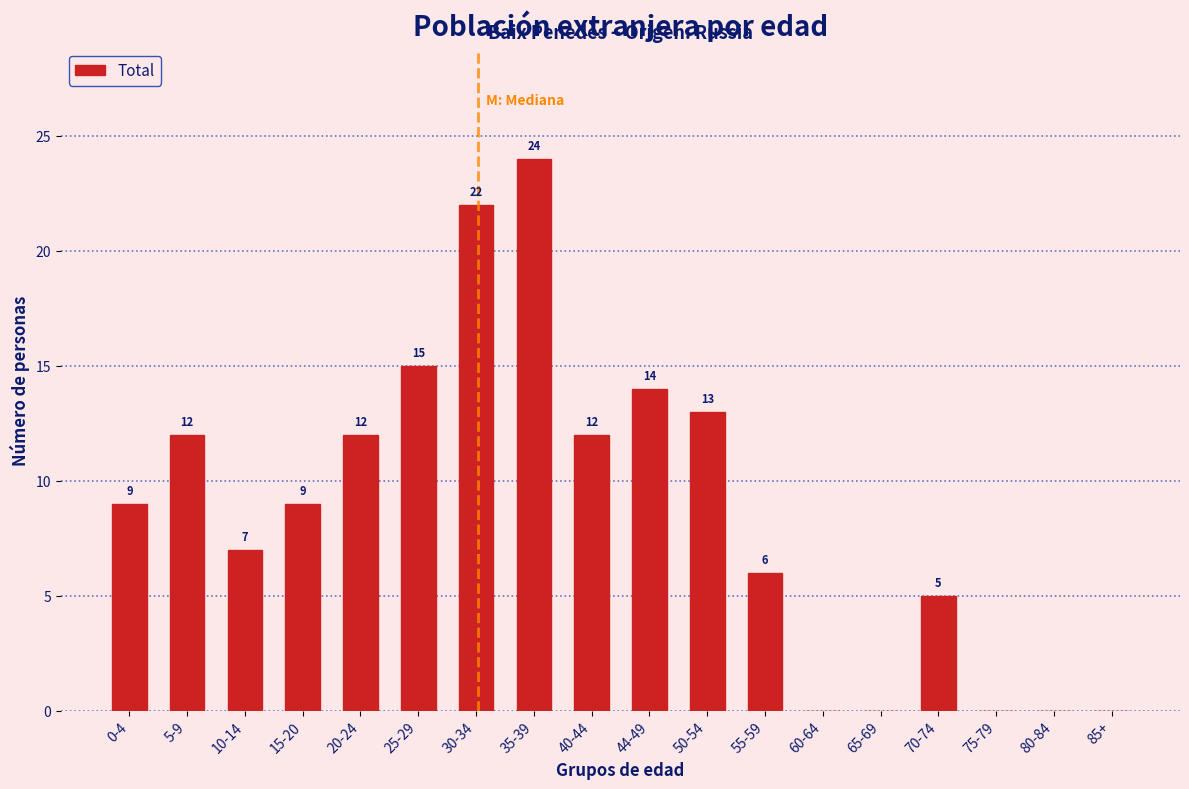

What value does the data have at 44-49?

14